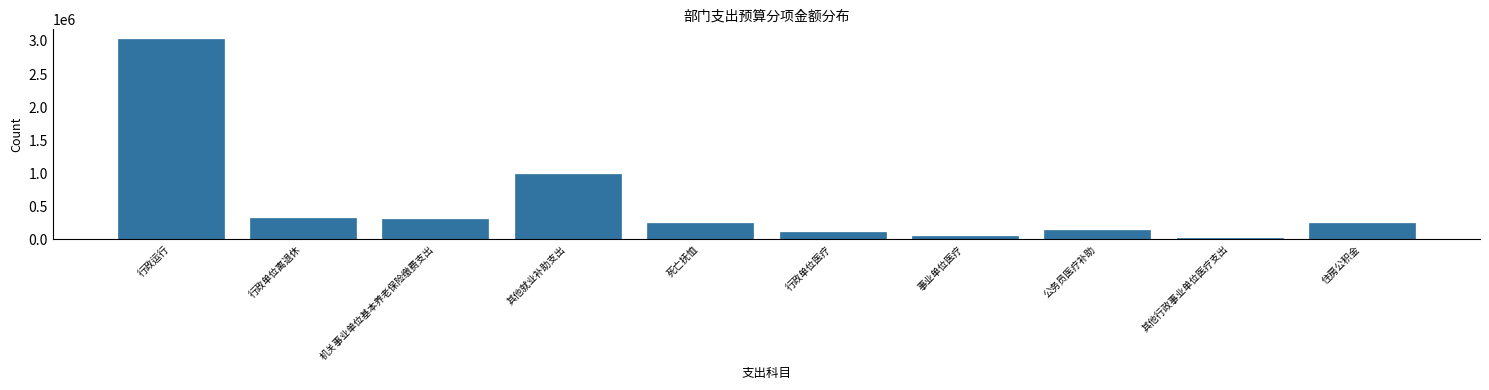

Between 行政运行 and 事业单位医疗, which is larger?

行政运行